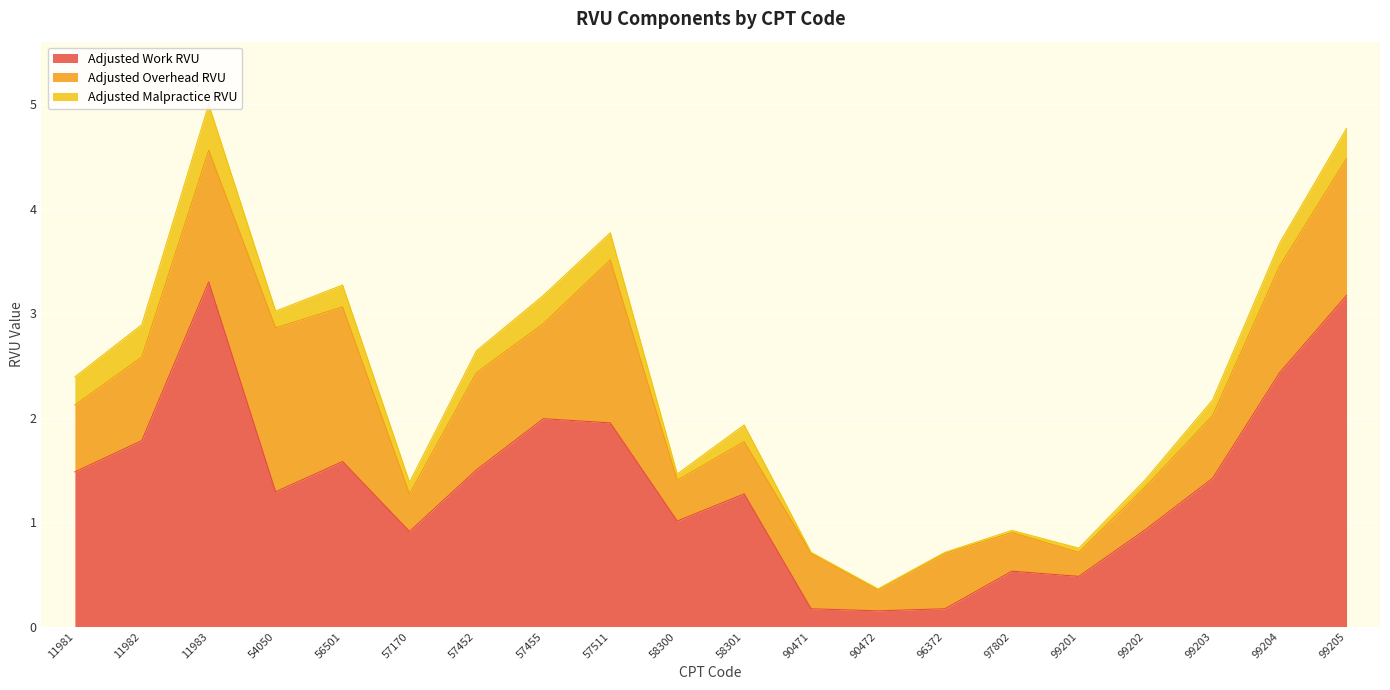

True or false: Adjusted Malpractice RVU and Adjusted Overhead RVU cross at least once.

False